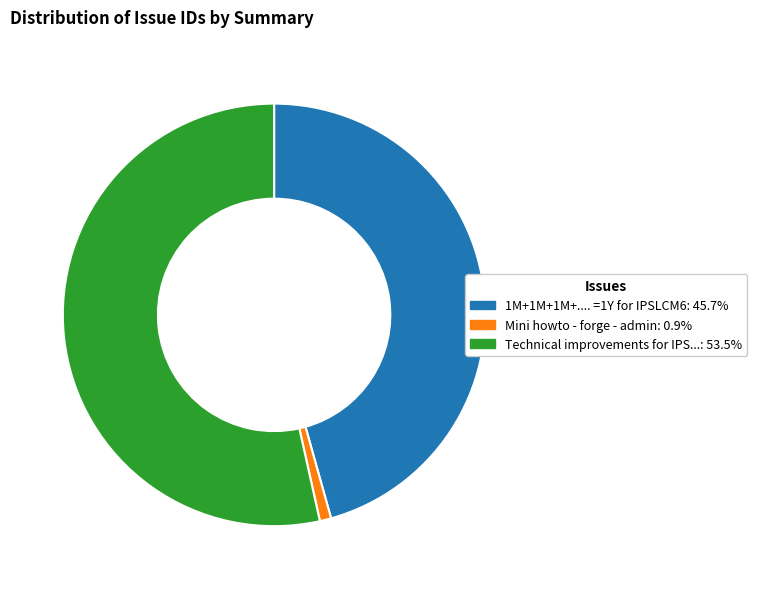

Does any single category account for the majority?

Yes